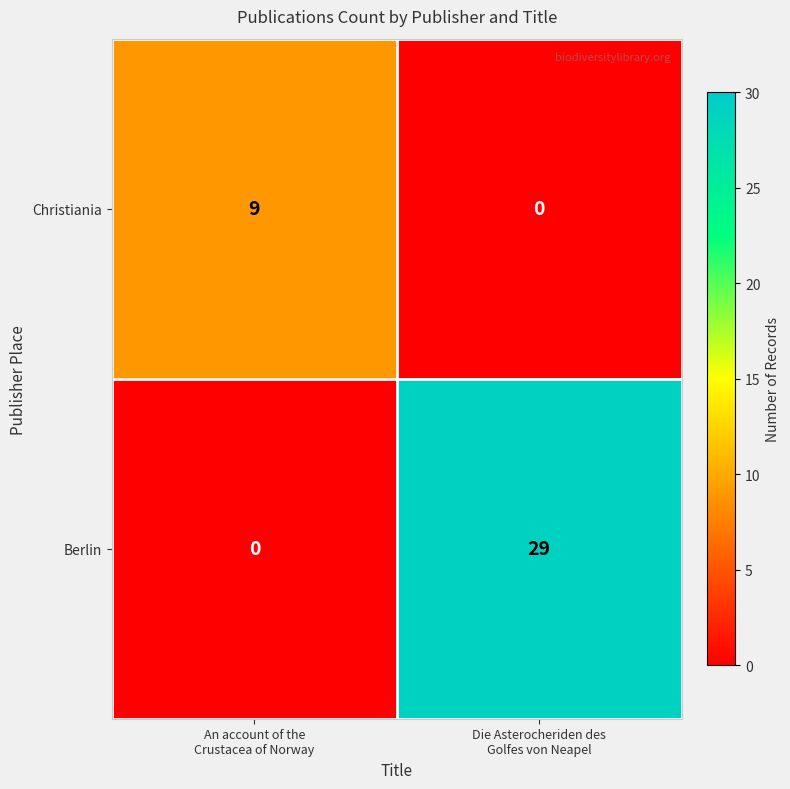

Between An account of the
Crustacea of Norway and Die Asterocheriden des
Golfes von Neapel, which series saw the biggest shift?

Berlin